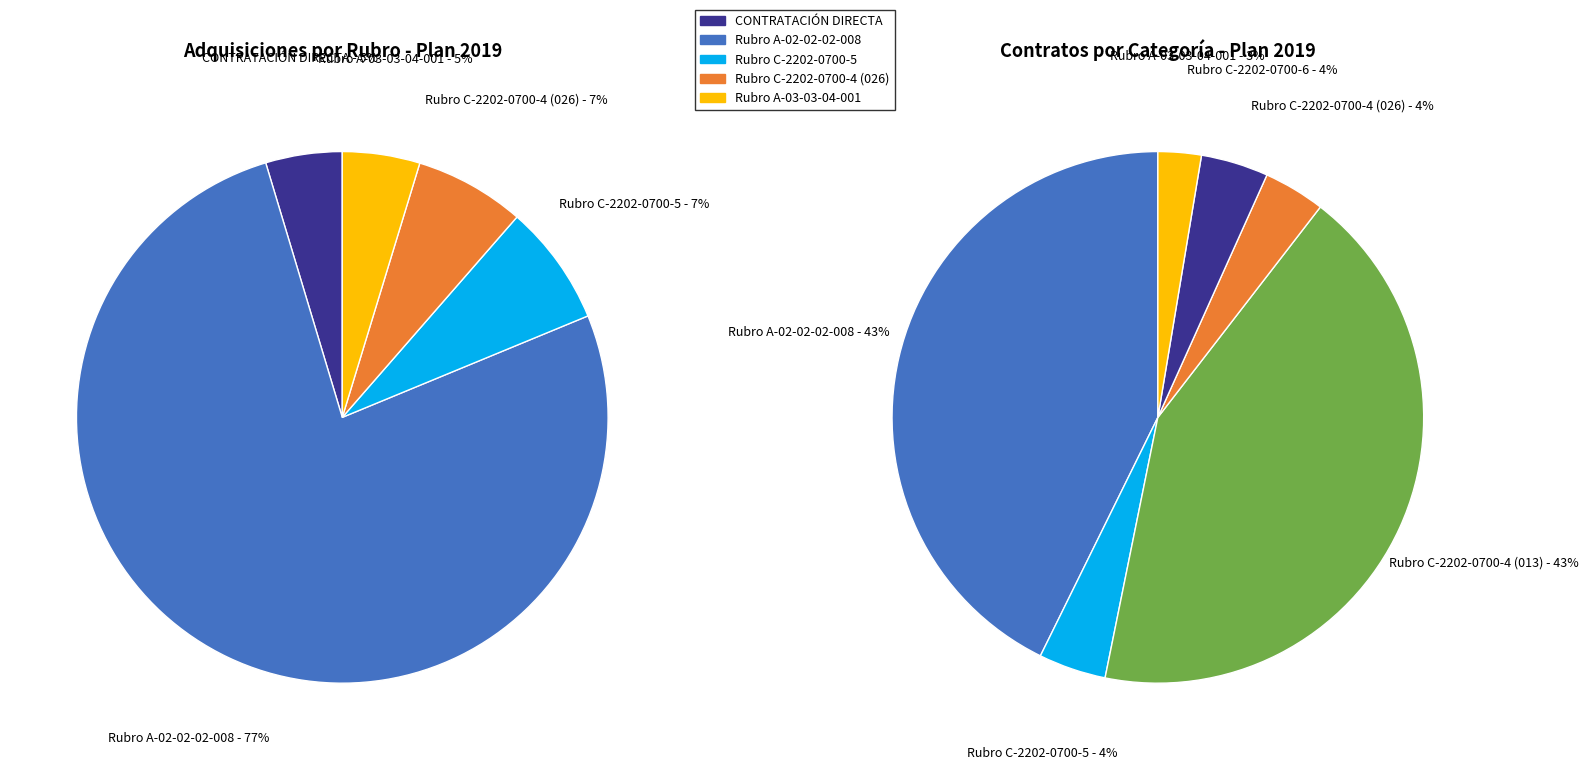

Combined, do C-2202-0700-4-0-2202013-02 and 2 CONTRATACIÓN DIRECTA account for over 50%?

No